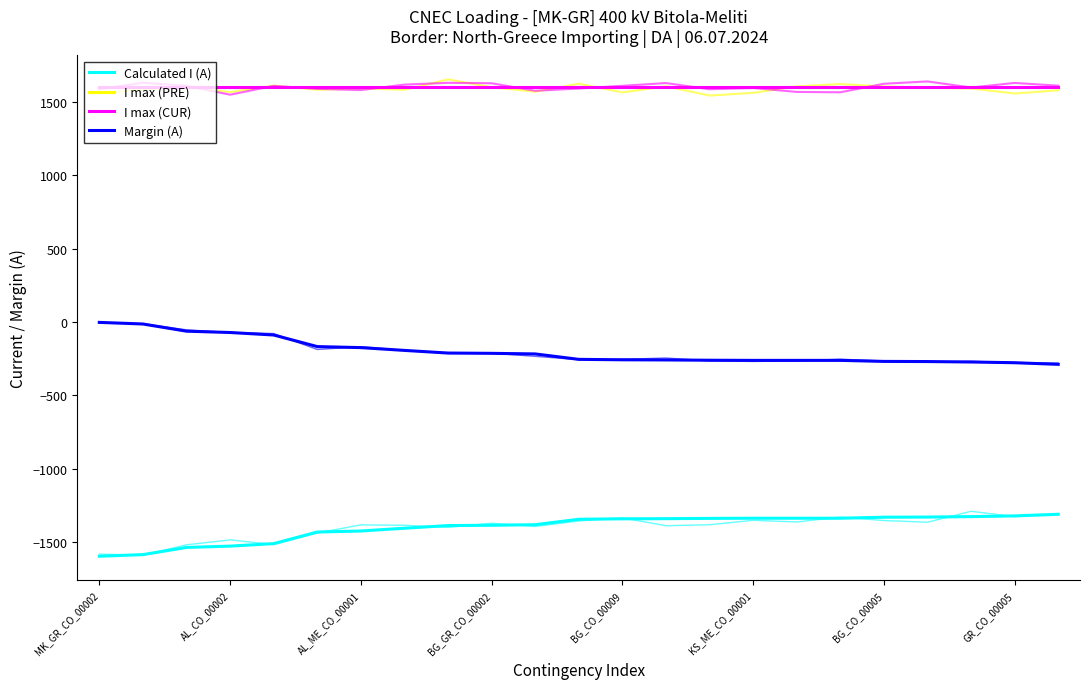

True or false: Margin (A) and I max (PRE) cross at least once.

False